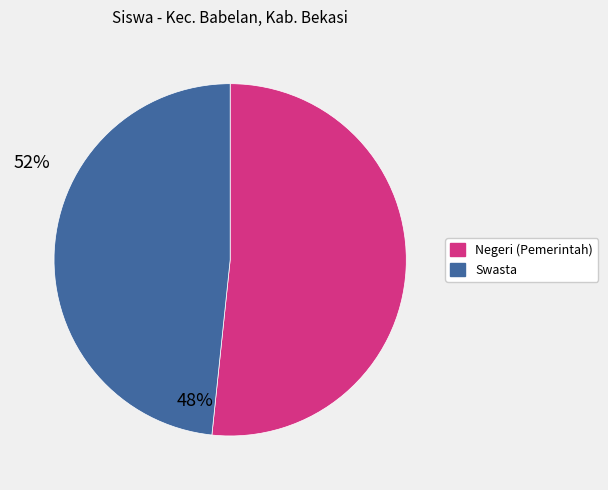

Is there a majority slice in this chart?

Yes